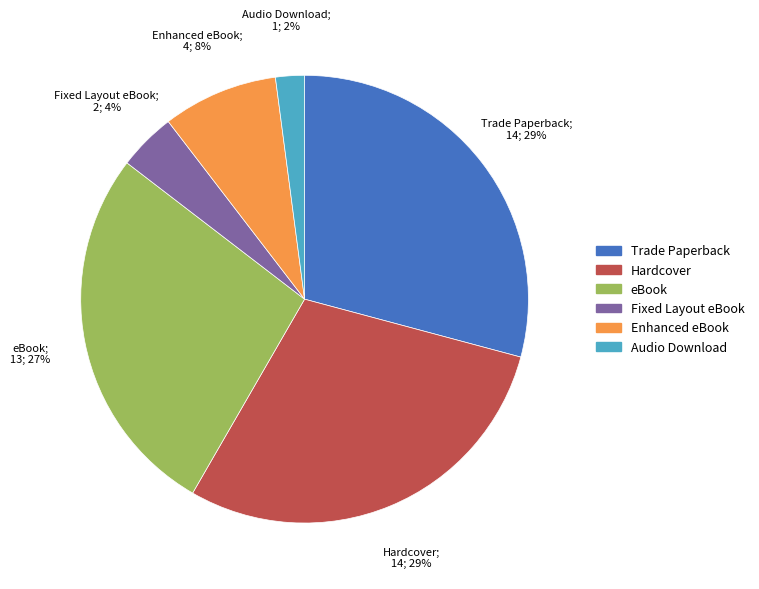

To the nearest percent, what is the difference between the largest and smallest slice percentages?

27%